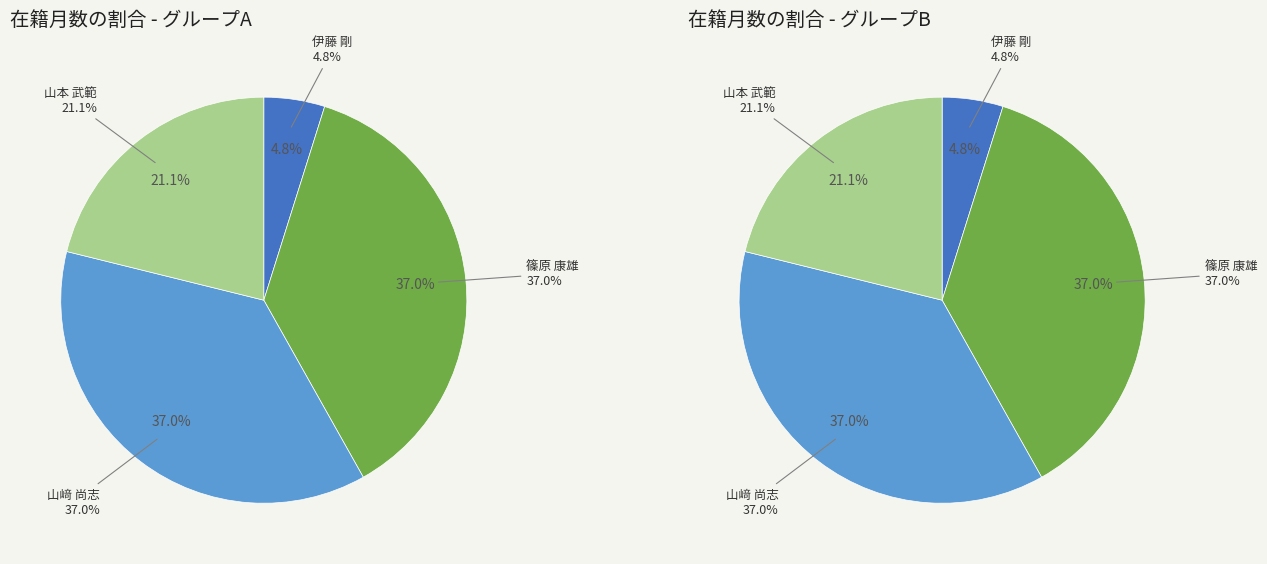

Is 山本 武範 the majority of the pie?

No